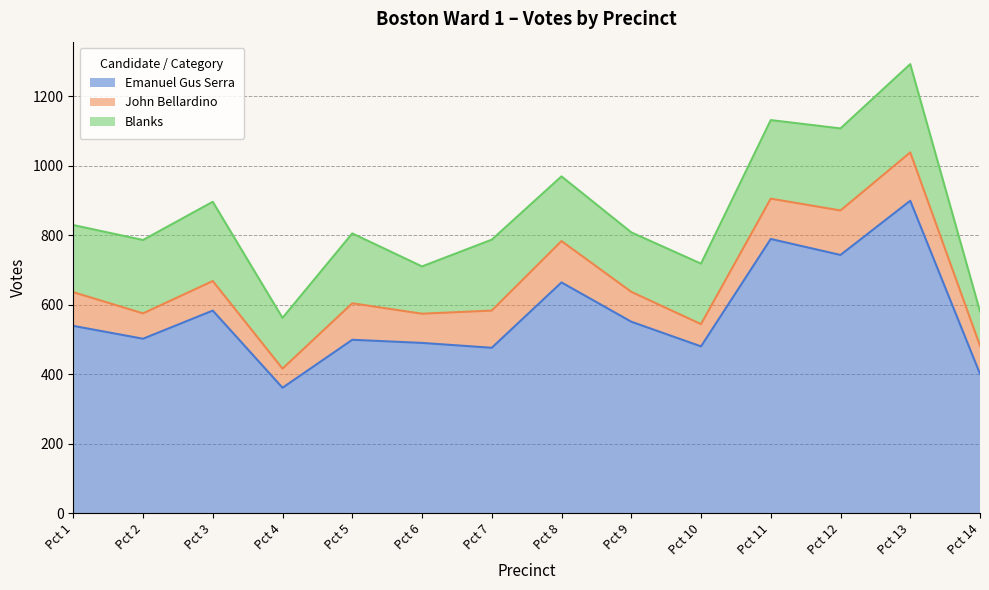

At which category does the chart reach its peak across all series?

Pct 13